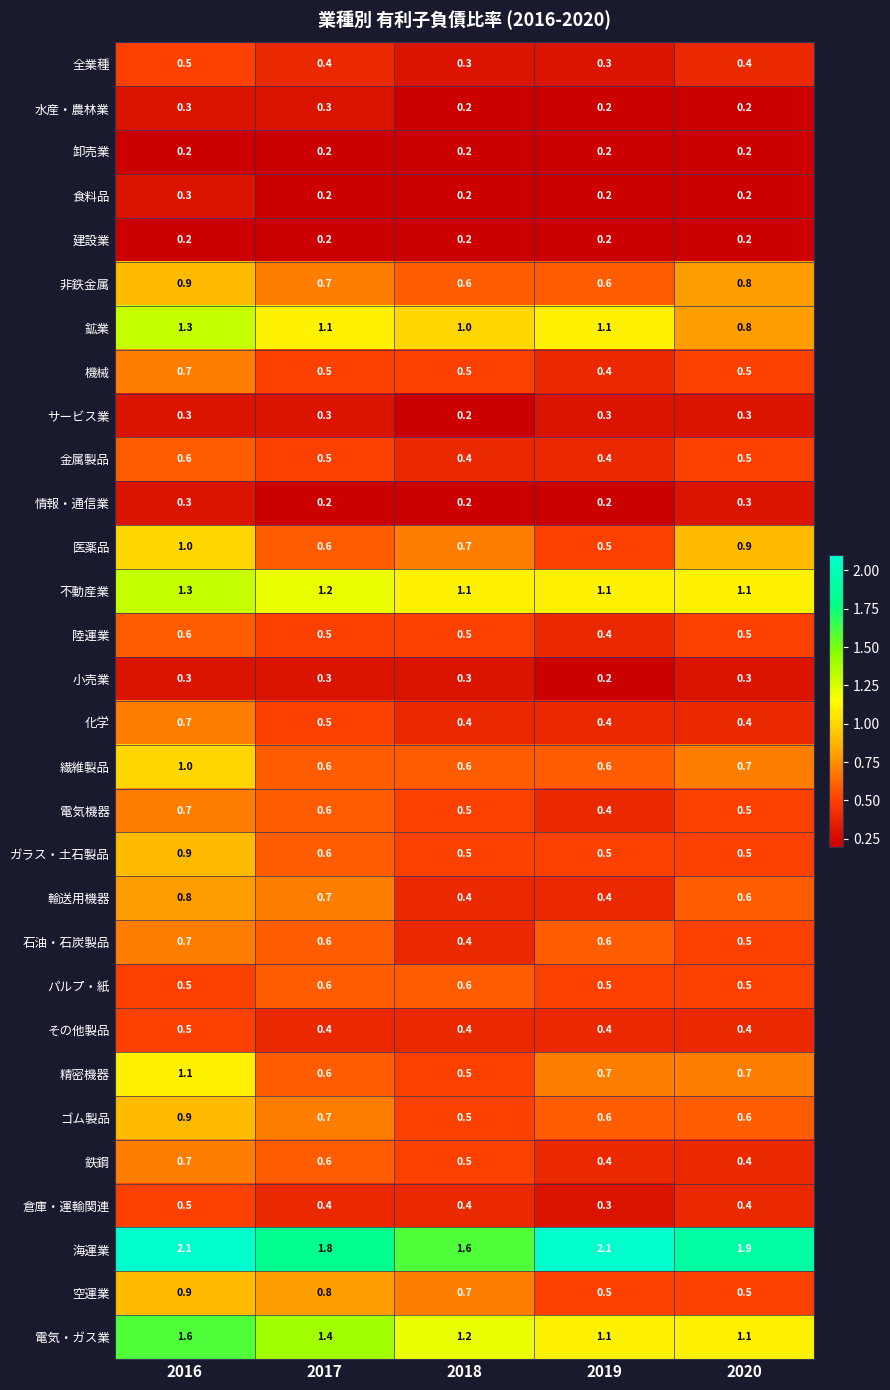

What is the average value of the 医薬品 series?

0.7